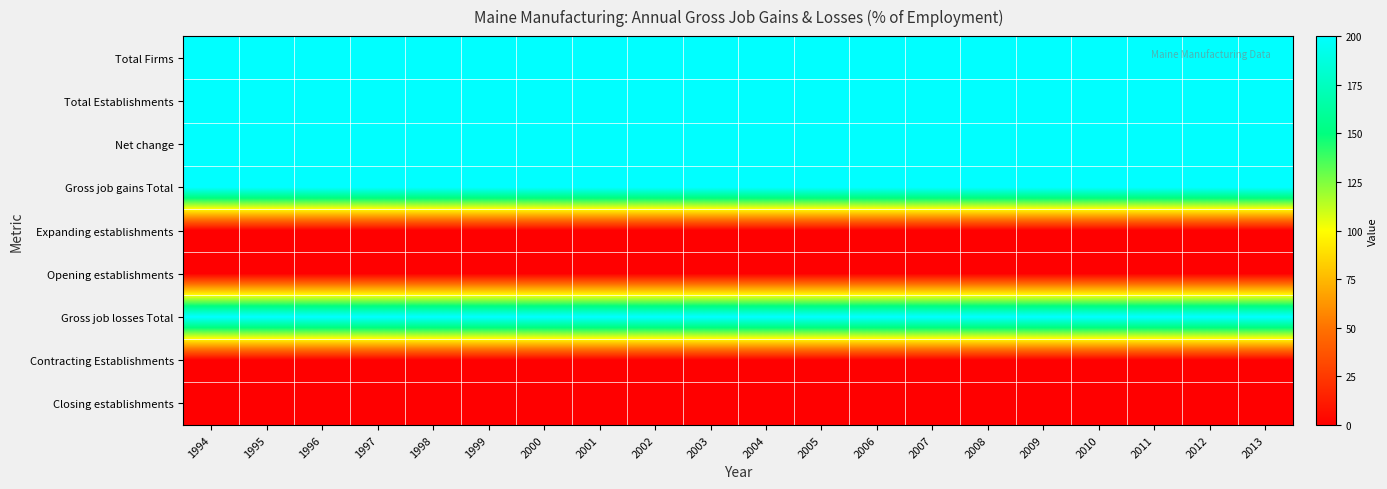

What is the total value across all series at 2009?

1000